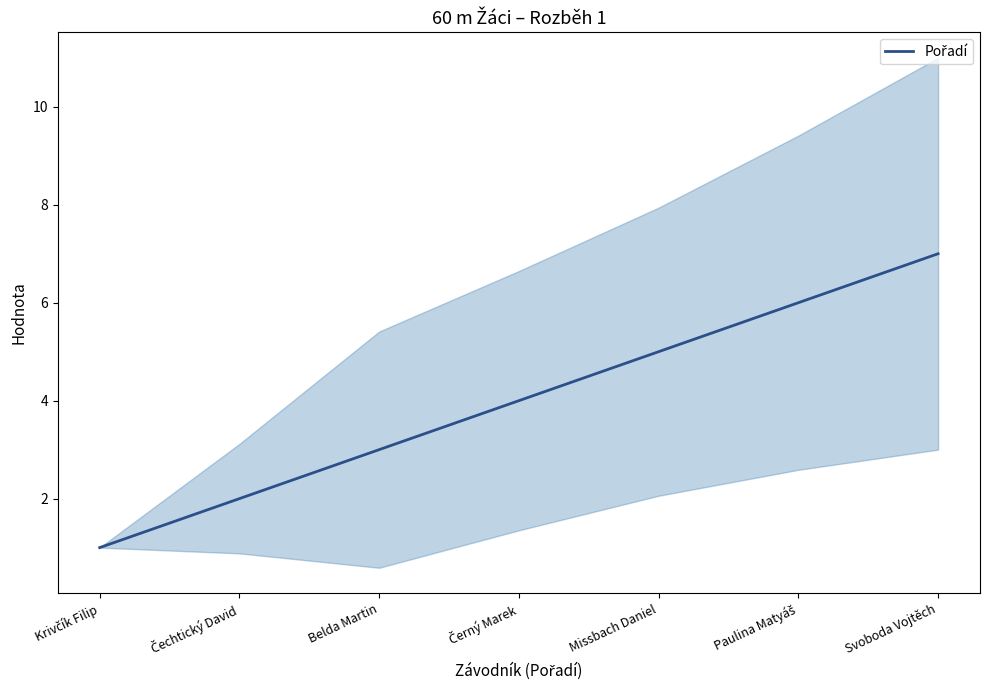

Does the chart display data point markers on the line(s)?

No